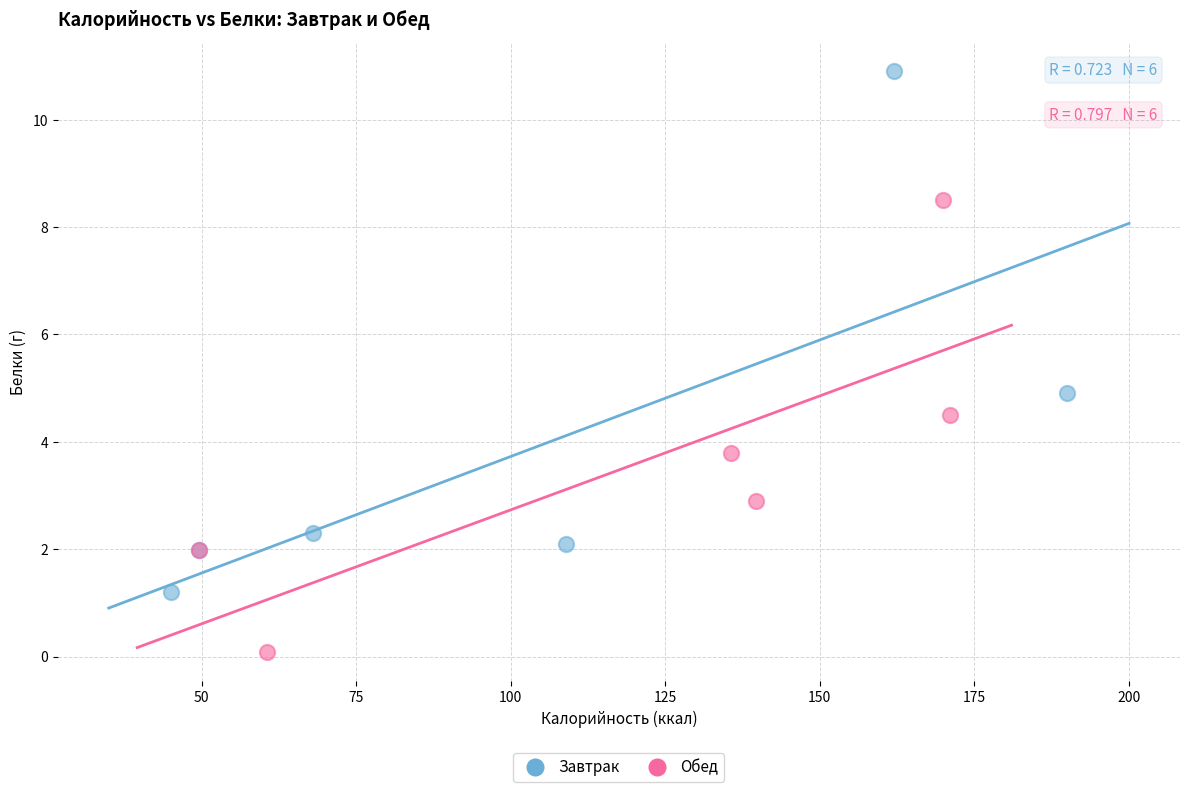

Which series has the widest spread of Y values?

Завтрак